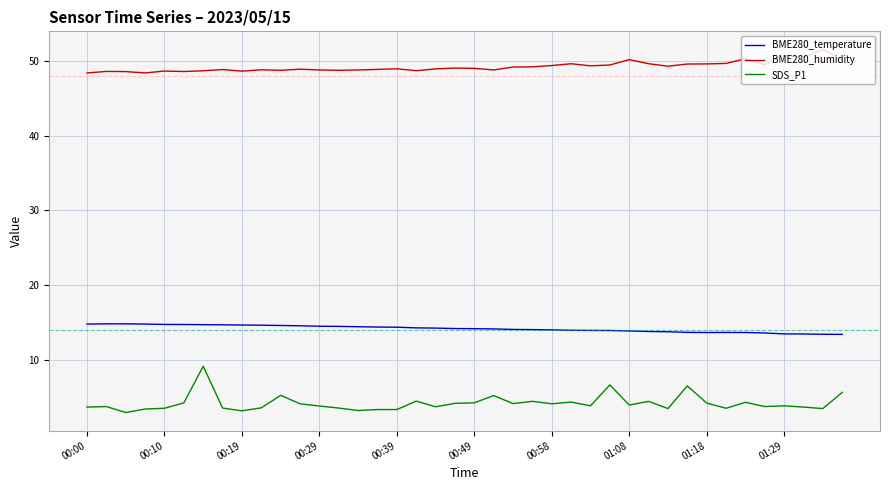

What is the maximum value for SDS_P1?

9.1